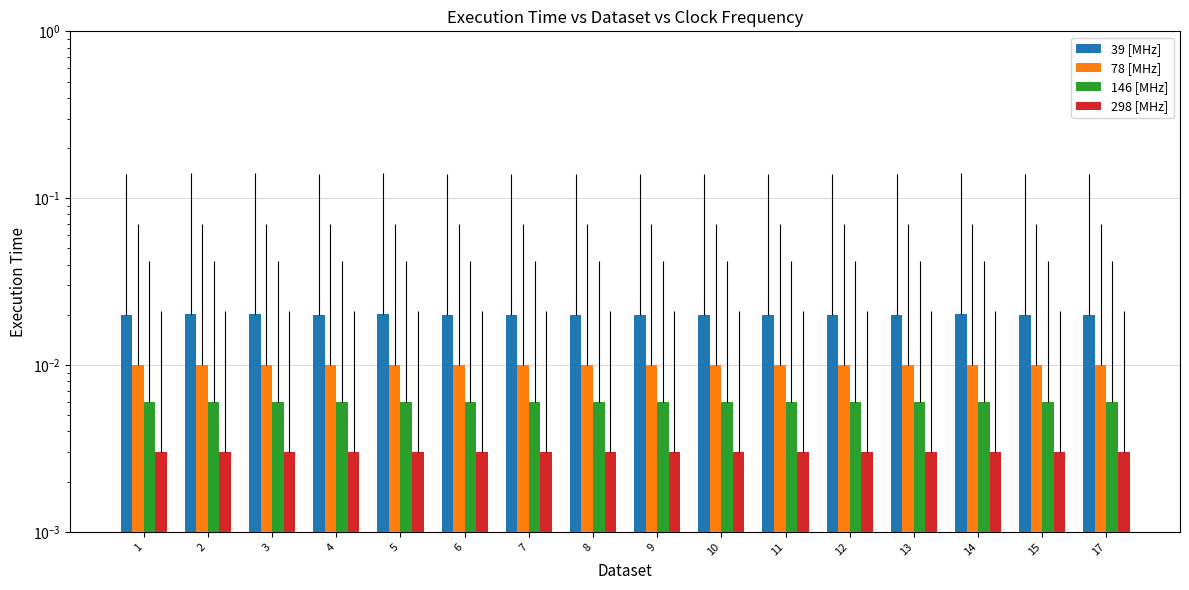

The value of 298 [MHz] at 5 is 0.0. True or false?

False